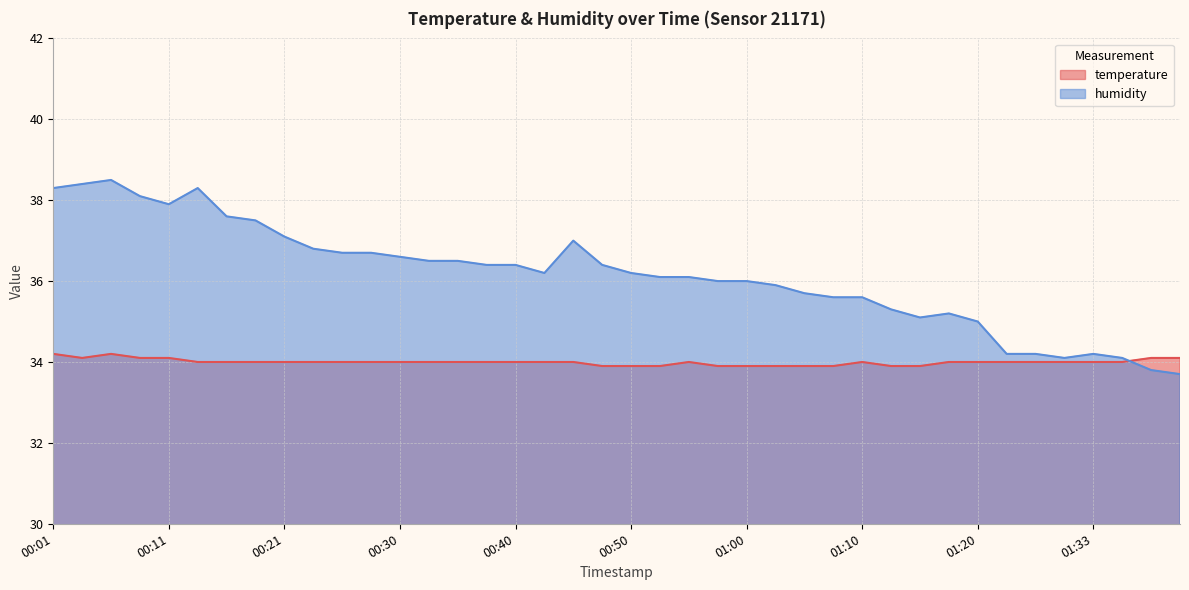

Where is the first local maximum for temperature?

00:06